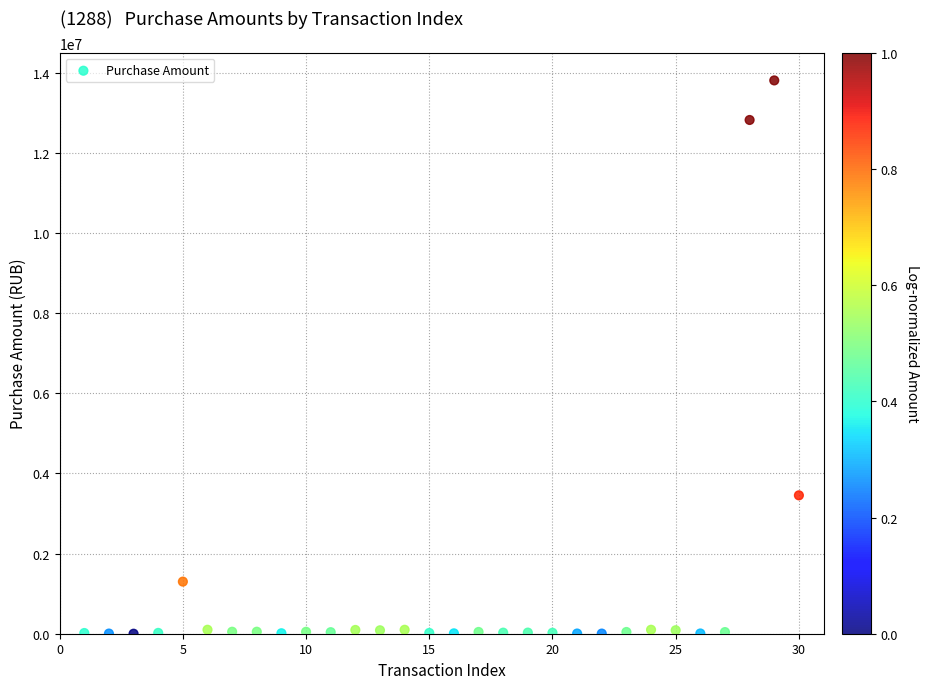

What is the range of X values (max minus min)?

29.0